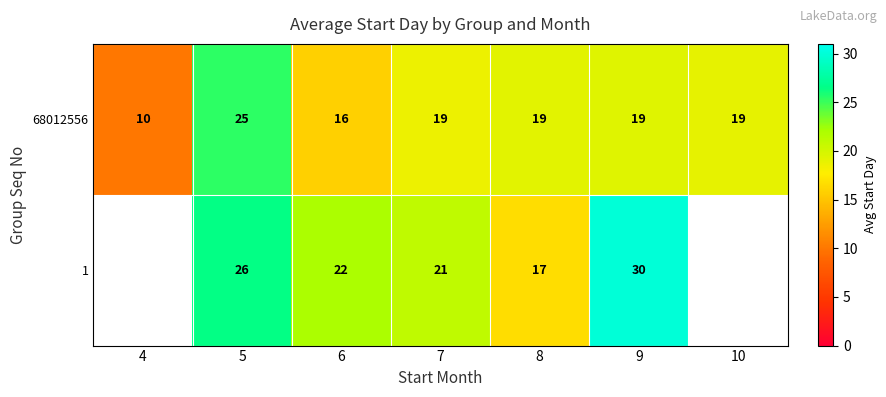

Count the number of categories in the chart.

7